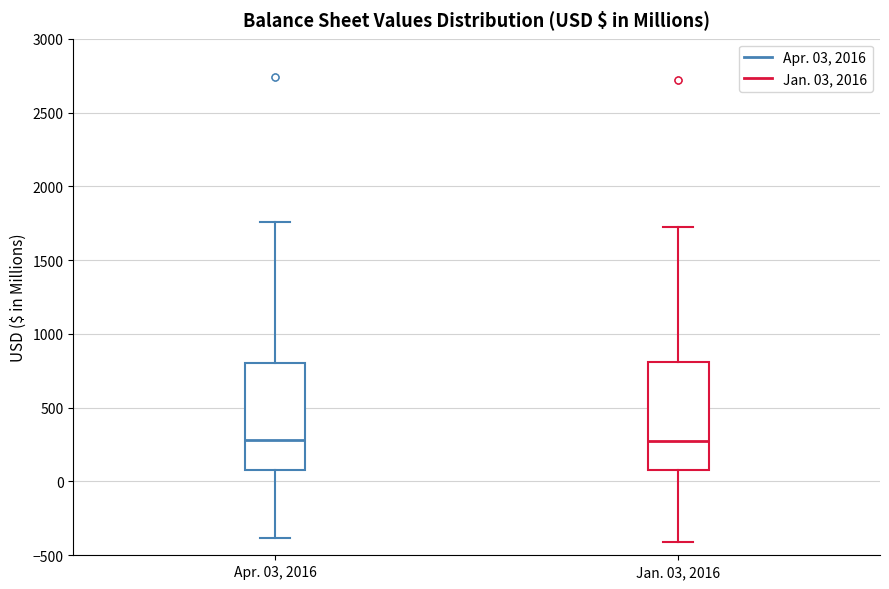

Reading left to right, transcribe this box plot: for each box, give where its median line is, the range the box spans, and where its two whiskers end, as read against the y-axis. The values are not printed on the chart, so give them approximately, as read against the axis.

Apr. 03, 2016: median 300, box 50 to 800, whiskers -400 to 1750
Jan. 03, 2016: median 300, box 100 to 800, whiskers -400 to 1700